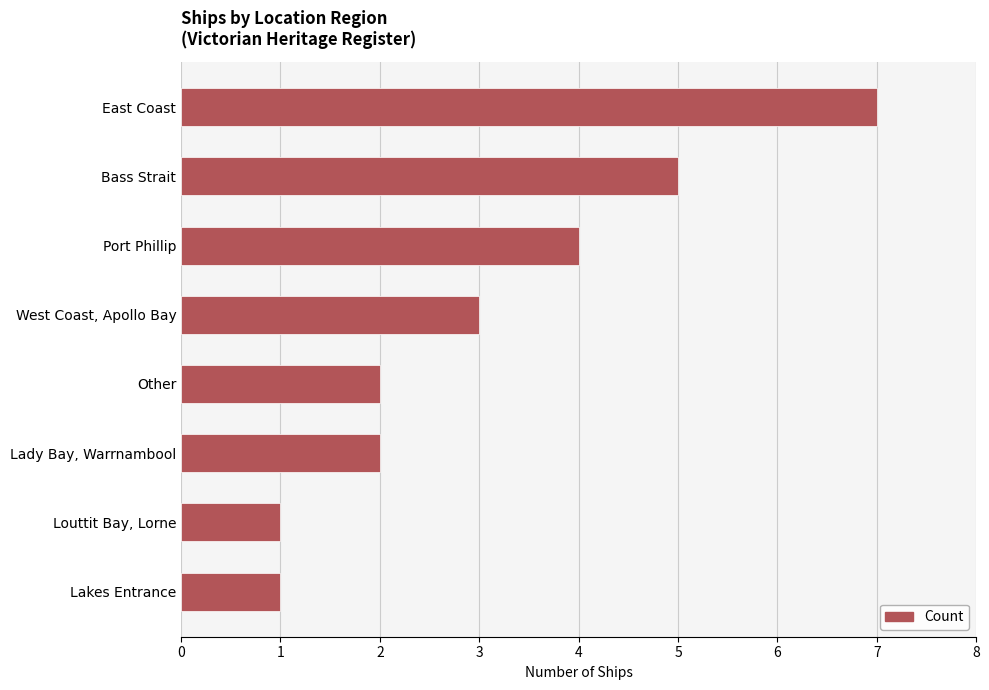

Reading top to bottom, transcribe all the data shown in this chart.

East Coast=7	Bass Strait=5	Port Phillip=4	West Coast, Apollo Bay=3	Other=2	Lady Bay, Warrnambool=2	Louttit Bay, Lorne=1	Lakes Entrance=1